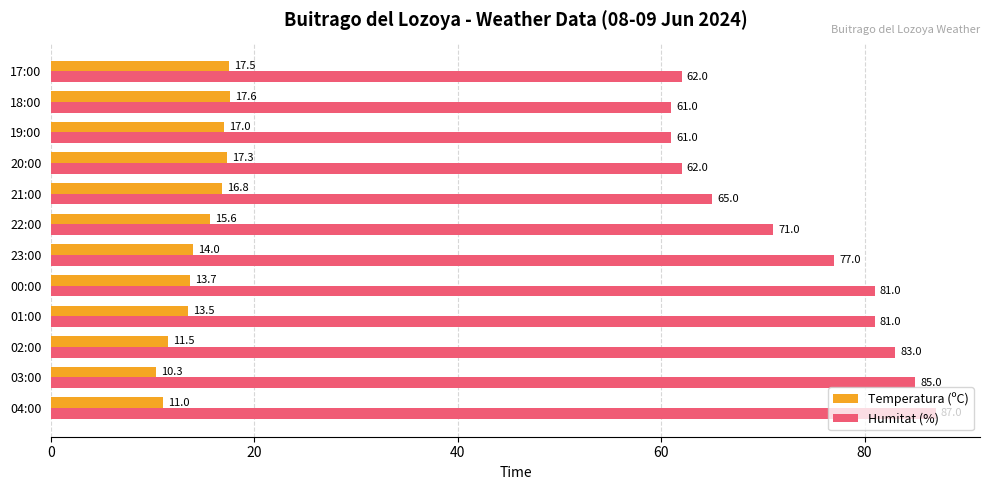

Which series has the largest total across all categories?

Humitat (%)